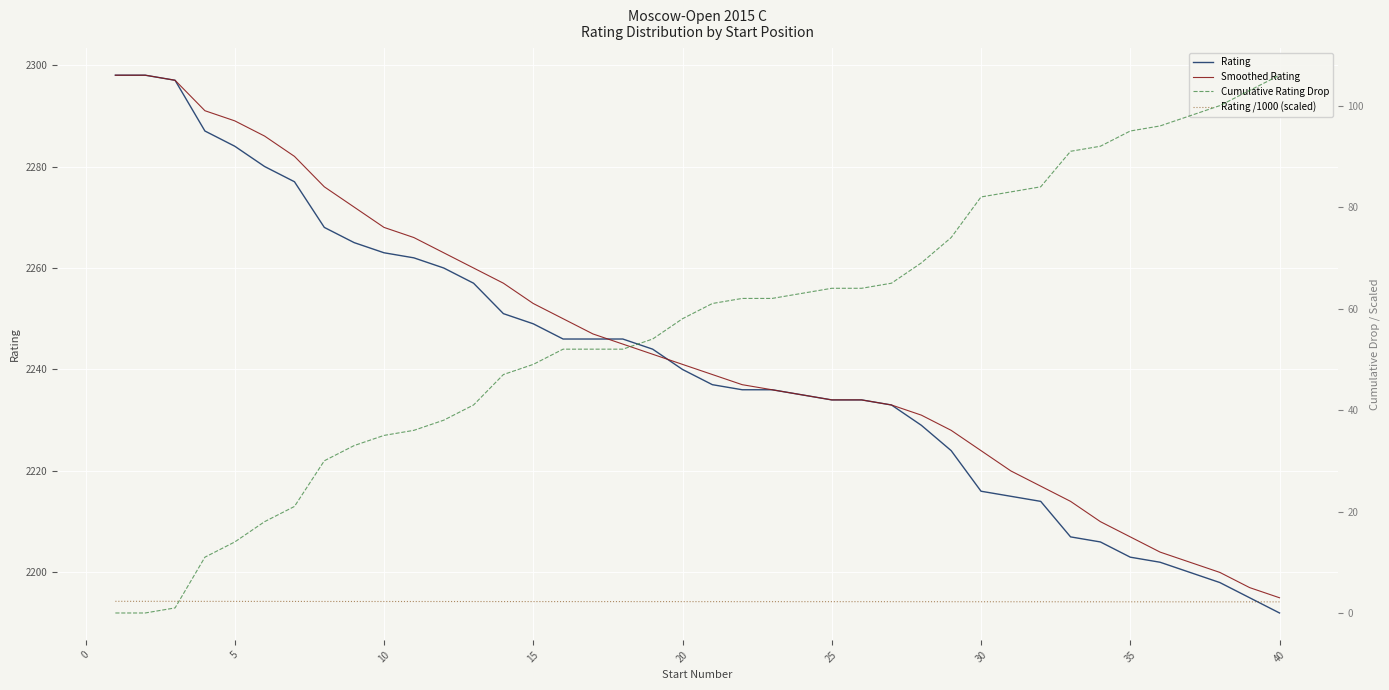

How many categories are shown in the chart?

40